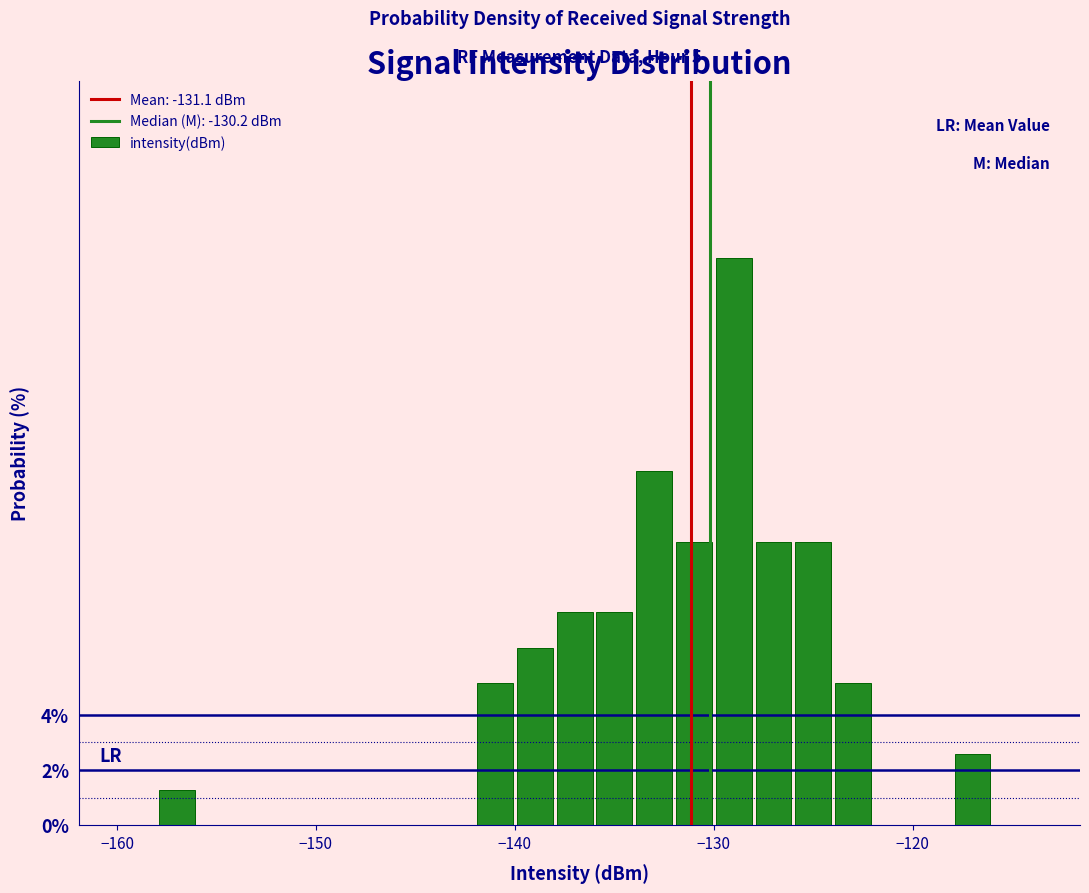

Read against the x-axis, roughly where is the centre of the tallest bar?

-129